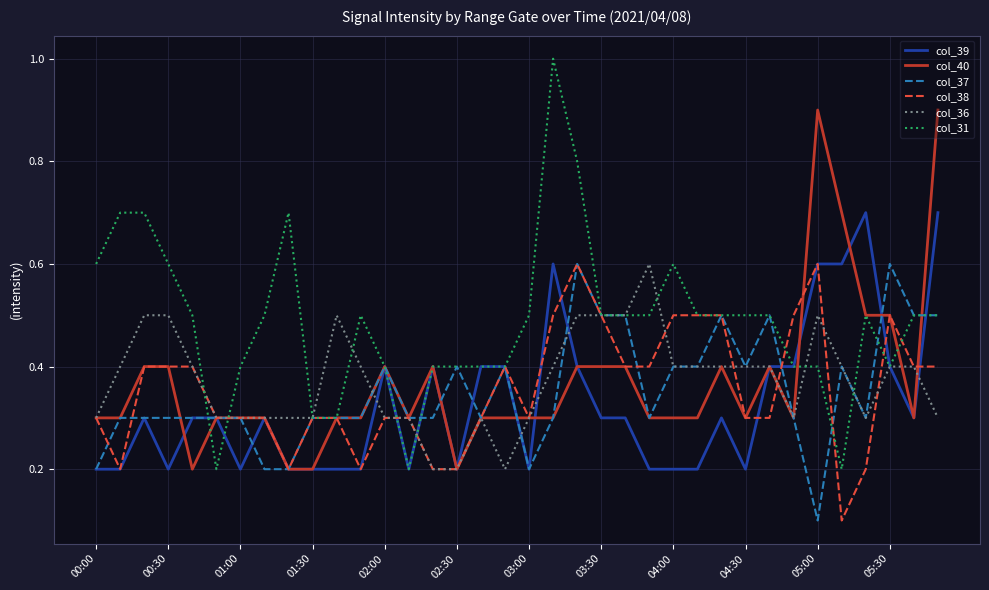

At how many categories does at least one series exceed 0?

36